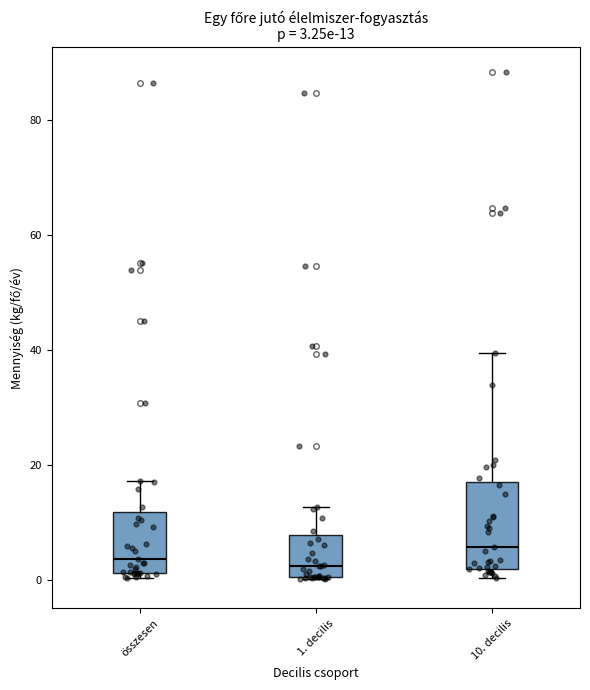

Comparing the boxes themselves (not the whiskers), which one is the tallest?

10. decilis